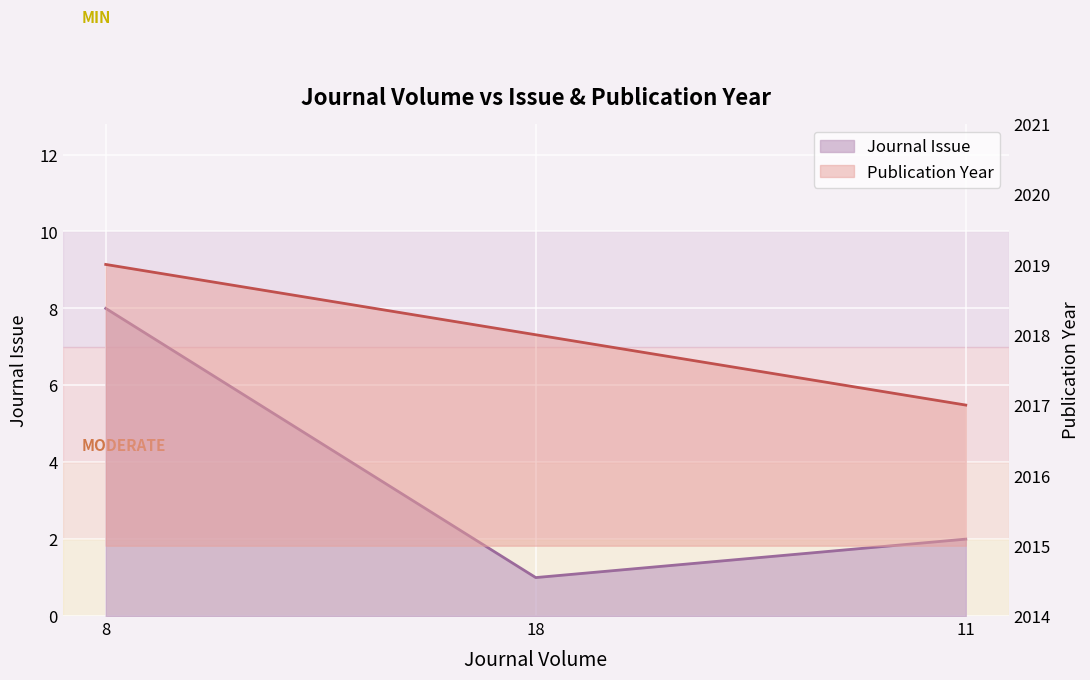

Reading right to left, what are all the values shown in this chart?

Journal Issue: 11=2	18=1	8=8
Publication Year: 11=2017	18=2018	8=2019